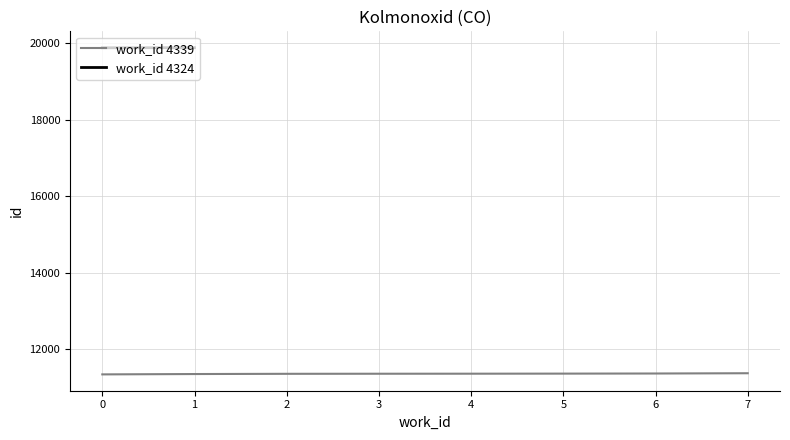

What is the lowest value of the work_id 4339 series?

11341